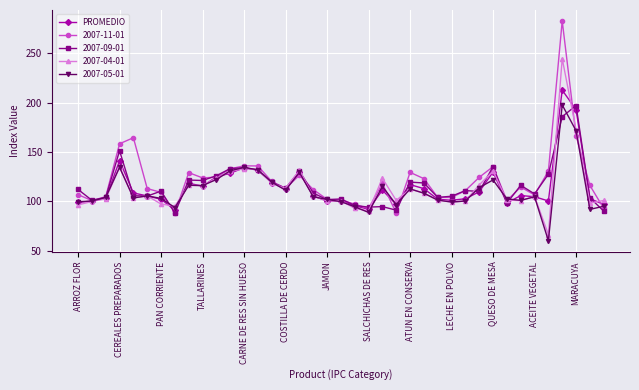

What is the maximum value for 2007-05-01?

197.6